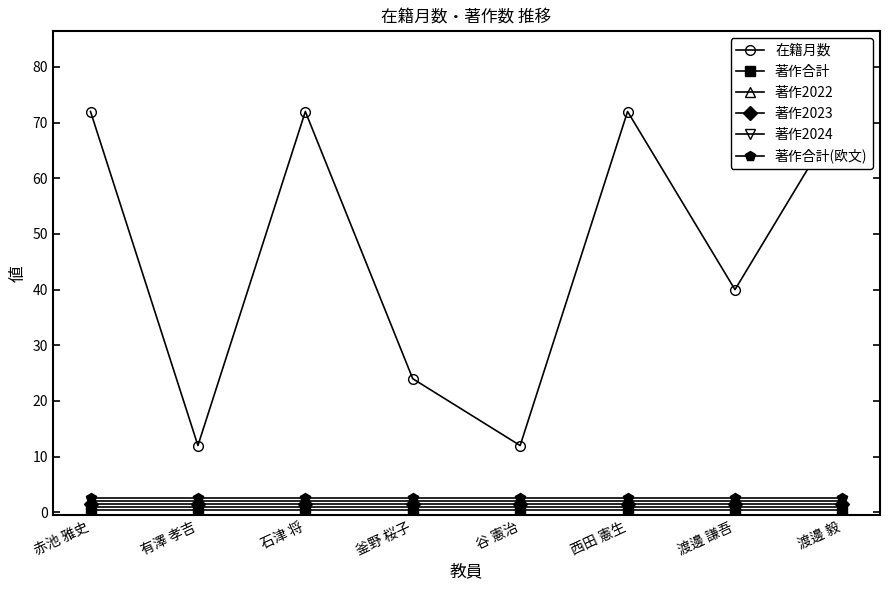

True or false: 著作2022 has more than 0 points higher than both neighbors.

False